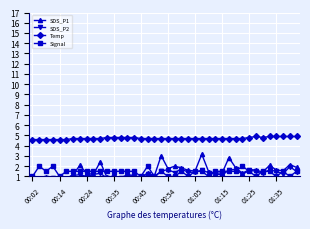

At which label does Temp reach its minimum?

00:02